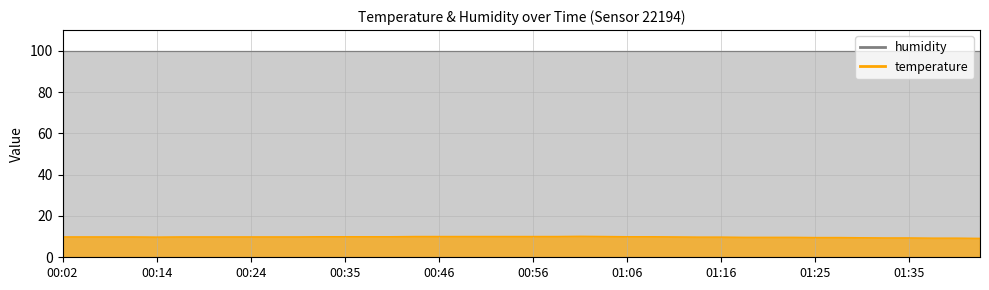

How many lines are shown in the chart?

2